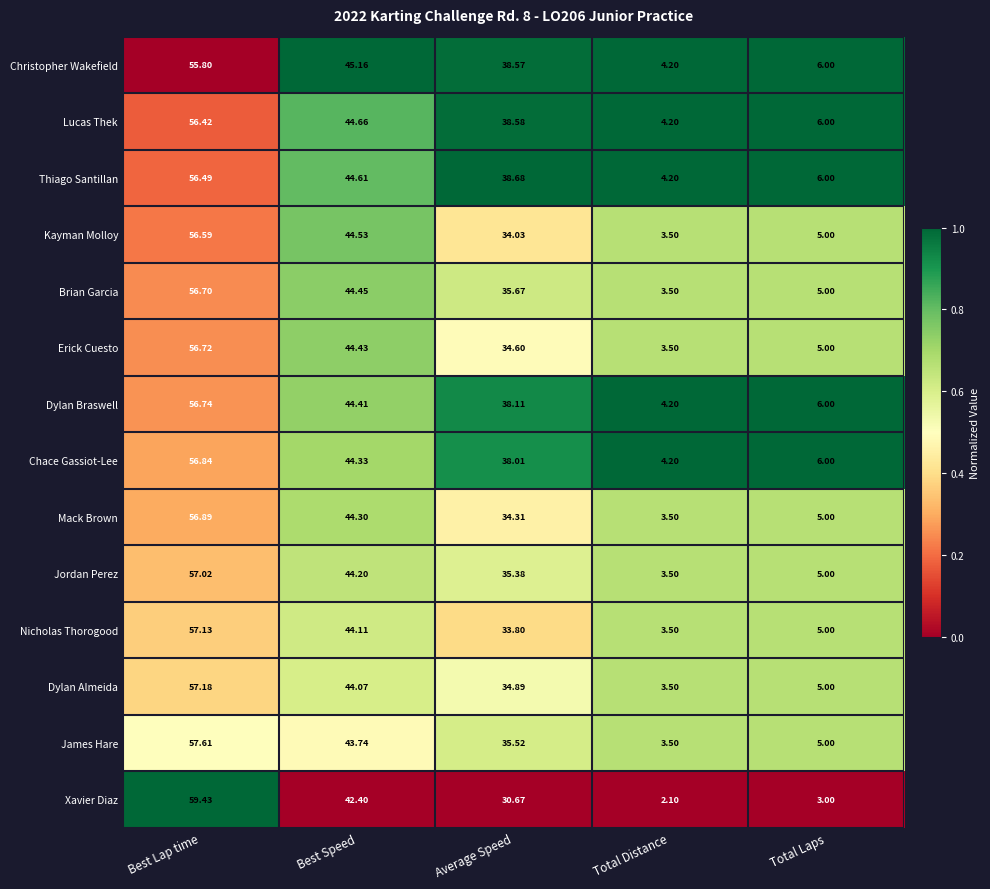

Where is Lucas Thek nearest to the value 30?

Average Speed